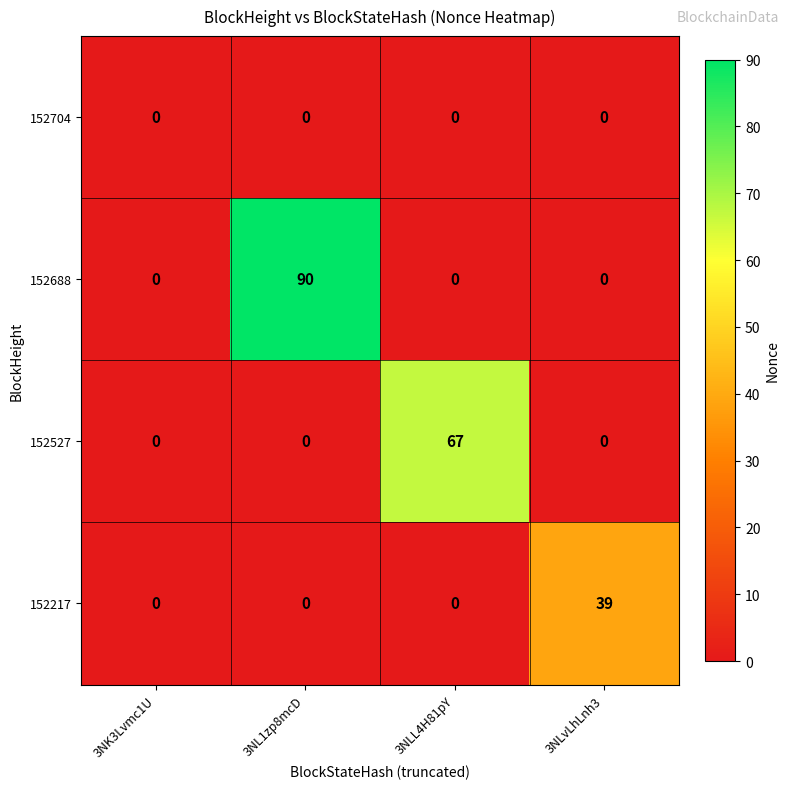

True or false: 152688 has a value of 90 at 3NL1zp8mcD.

True